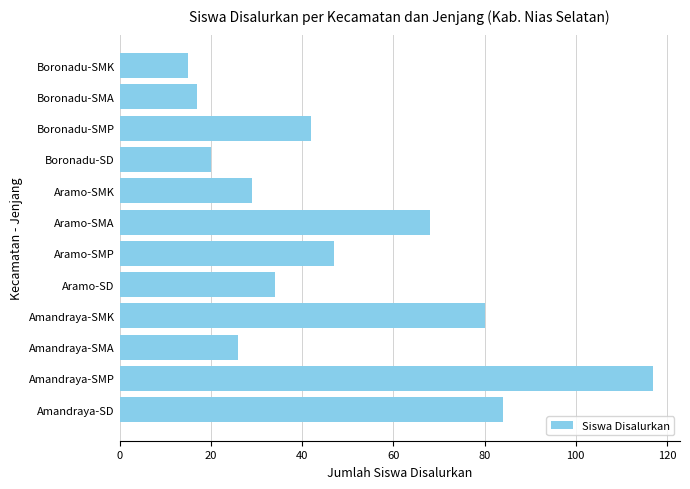

At which category does the chart reach its peak across all series?

Amandraya-SMP